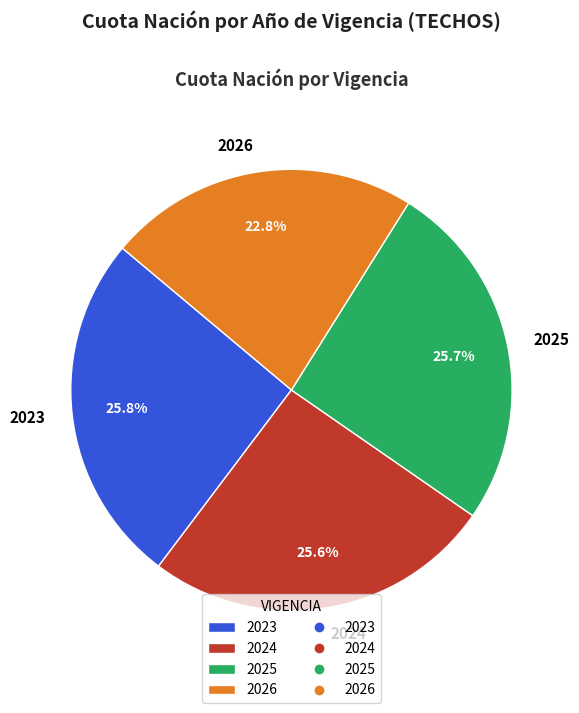

Is 2024 the majority of the pie?

No